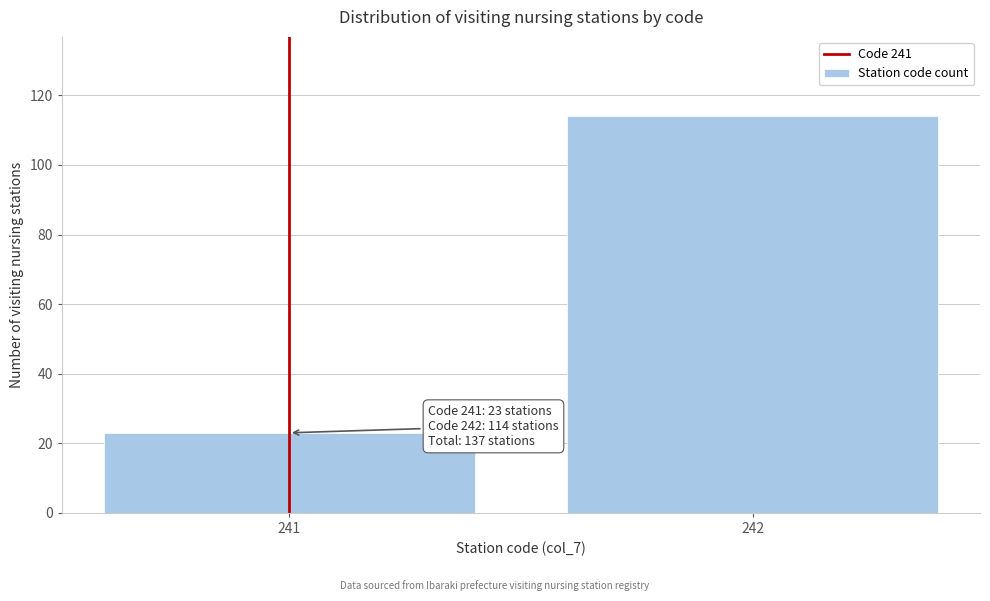

Reading left to right, extract all data points from this chart.

241=23	242=114